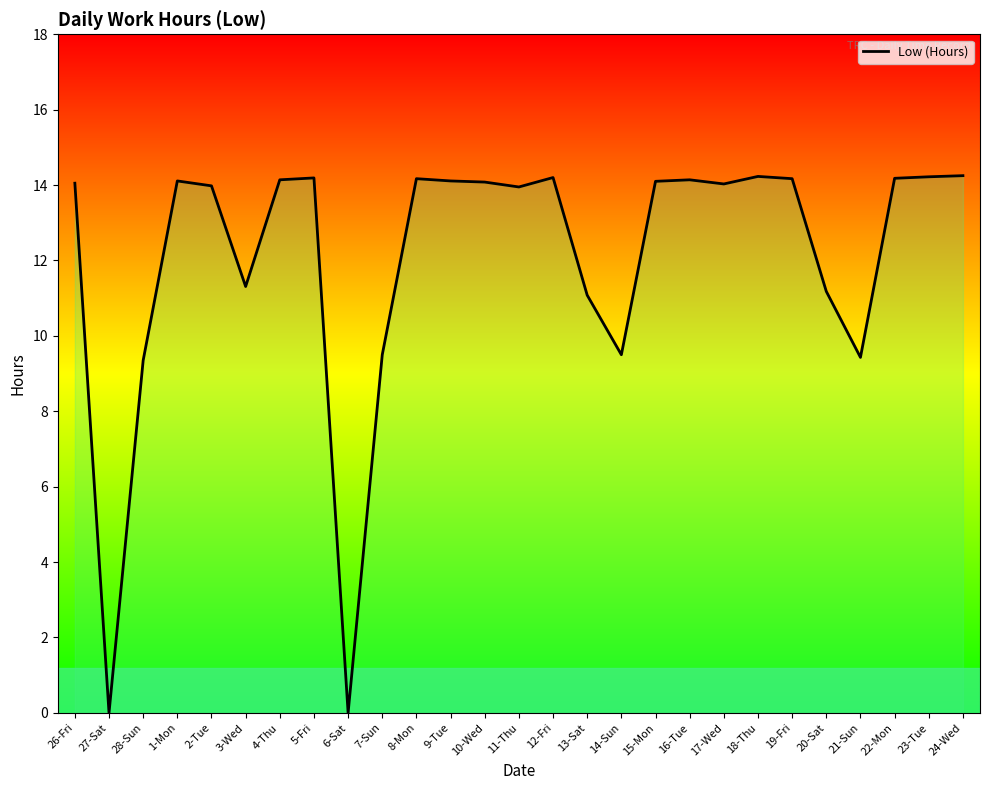

What is the sum of the values at 6-Sat and 21-Sun?

9.4